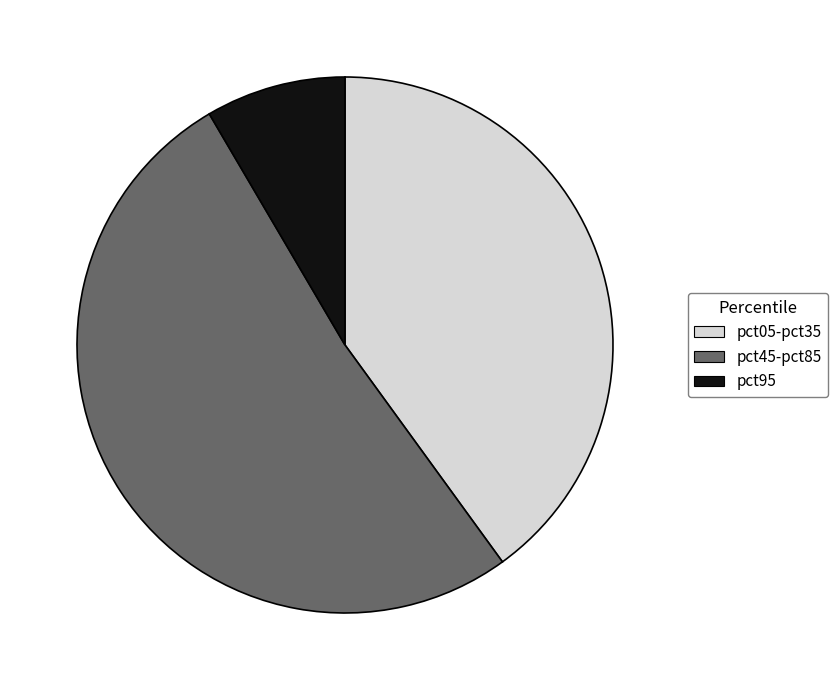

What is the ratio of the value at pct45-pct85 to the value at pct05-pct35?

1.3